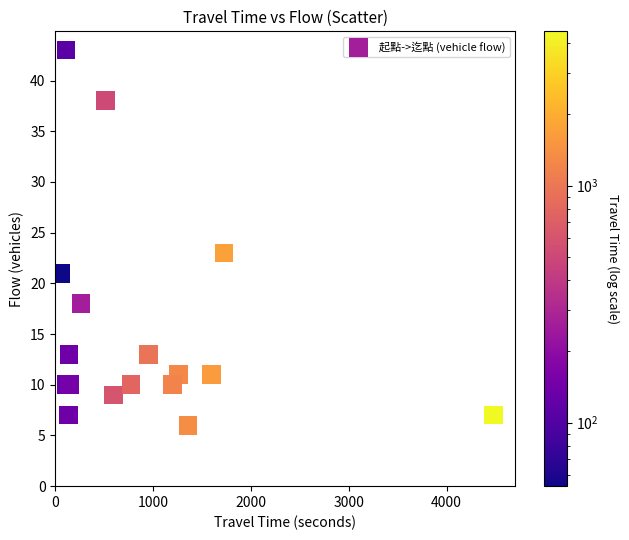

What Y value in the scatter plot is closest to 24?

23